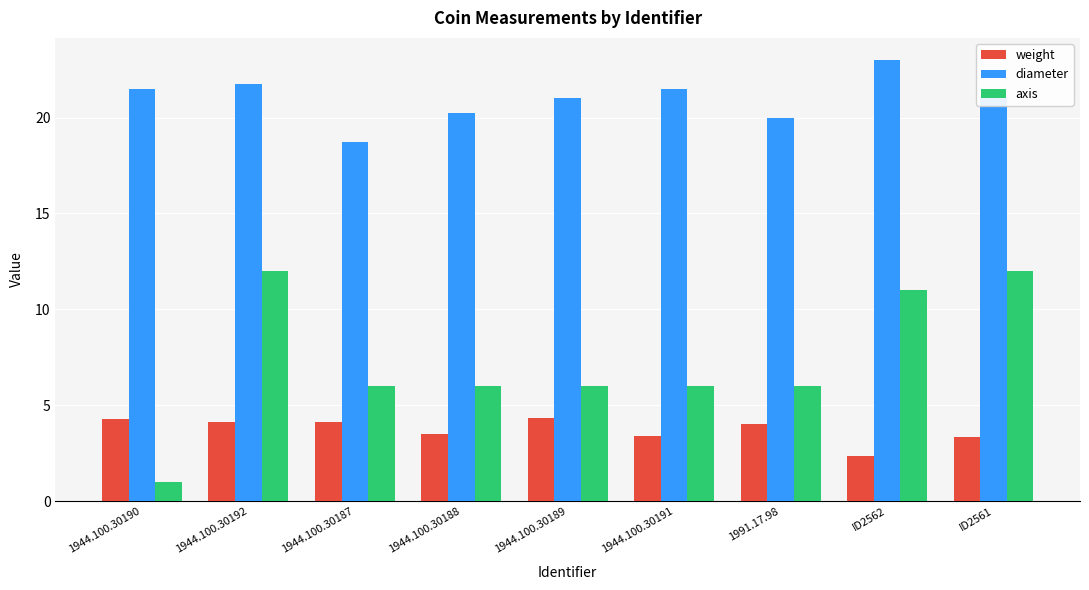

List the series in order of their peak value, lowest first.

weight, axis, diameter